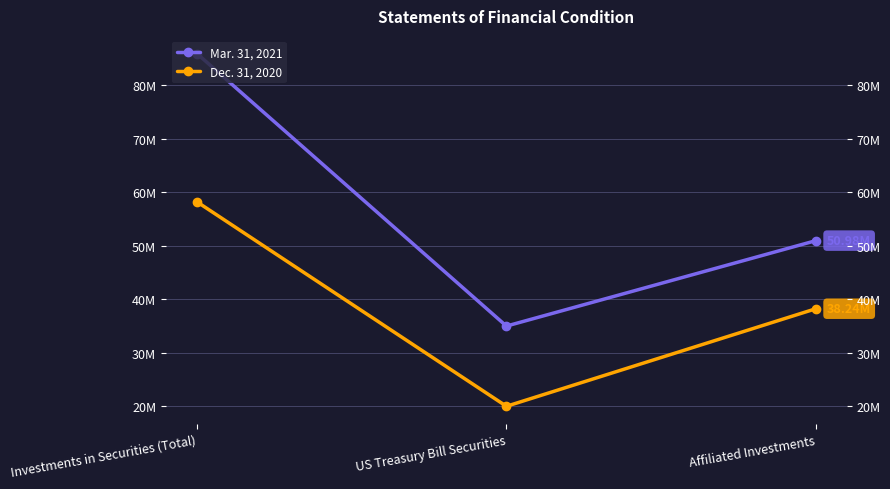

How many data points in Mar. 31, 2021 are less than 50975106?

1